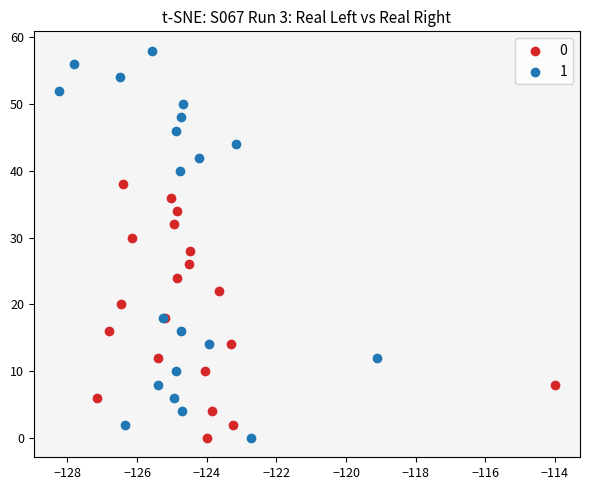

Which series has the widest spread of Y values?

1